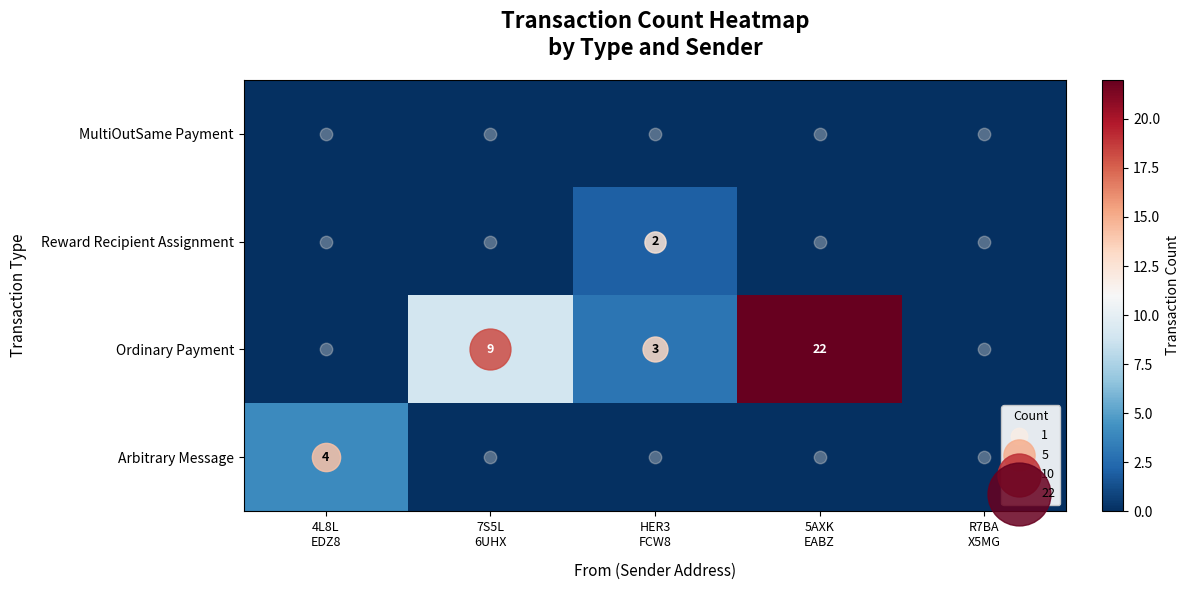

How many positive values does the Reward Recipient Assignment series have?

1